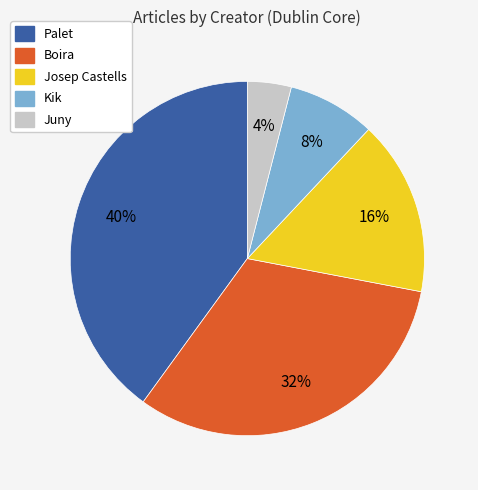

Does any single category account for the majority?

No